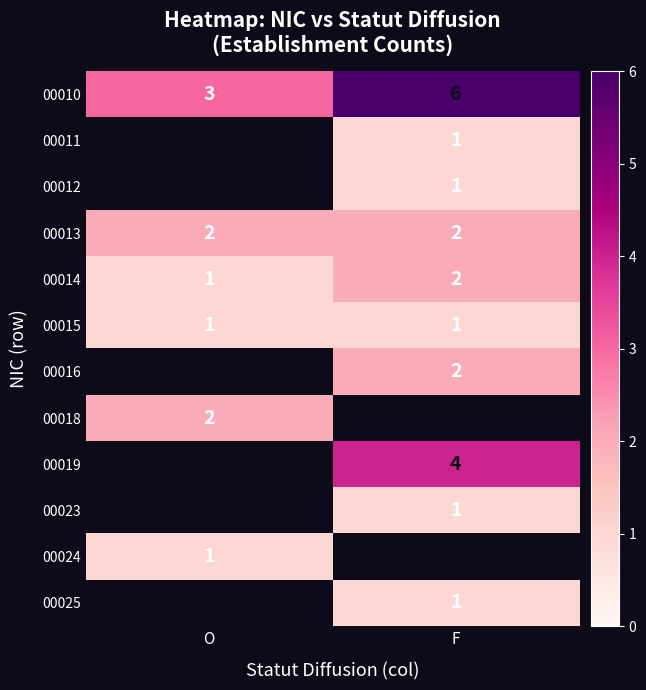

Which has a higher value, O or F?

F